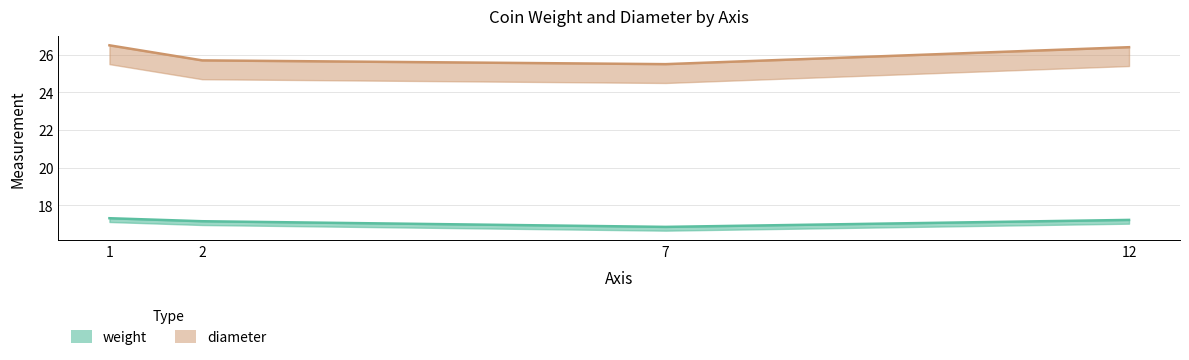

The diameter series shows 25.7 at 2. True or false?

True